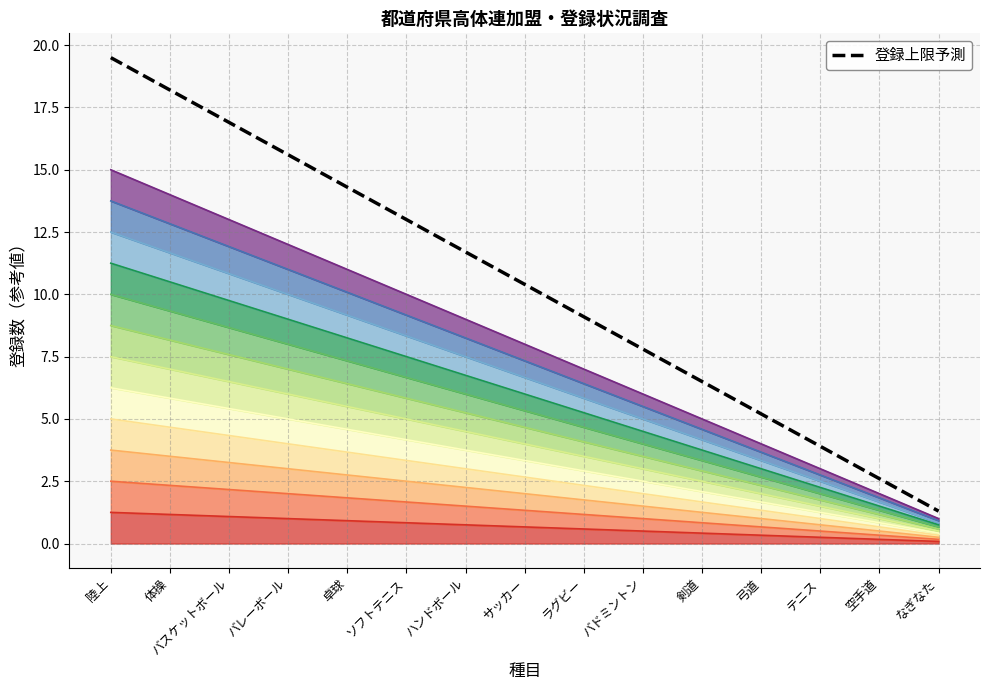

List the labels in order of value, smallest first.

なぎなた, 空手道, テニス, 弓道, 剣道, バドミントン, ラグビー, サッカー, ハンドボール, ソフトテニス, 卓球, バレーボール, バスケットボール, 体操, 陸上